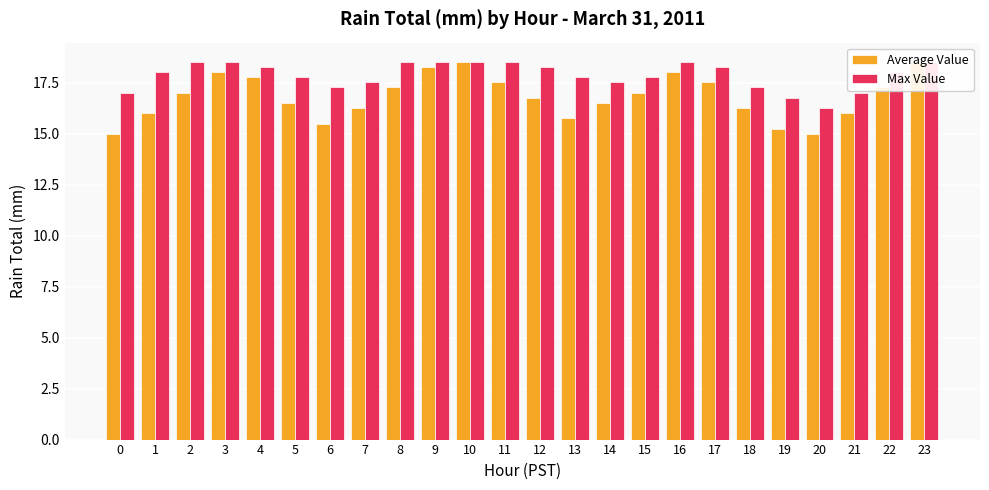

How many bars are there in total?

48